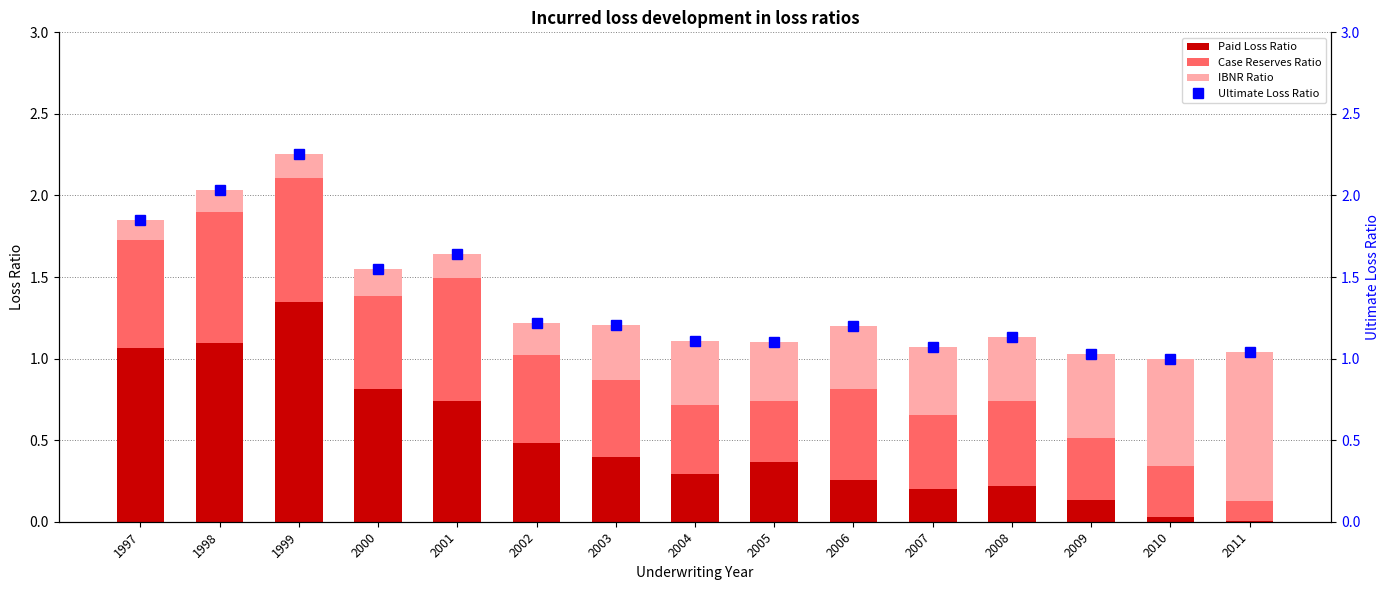

What is the difference between the maximum and minimum values in the Case Reserves Ratio series?

0.7